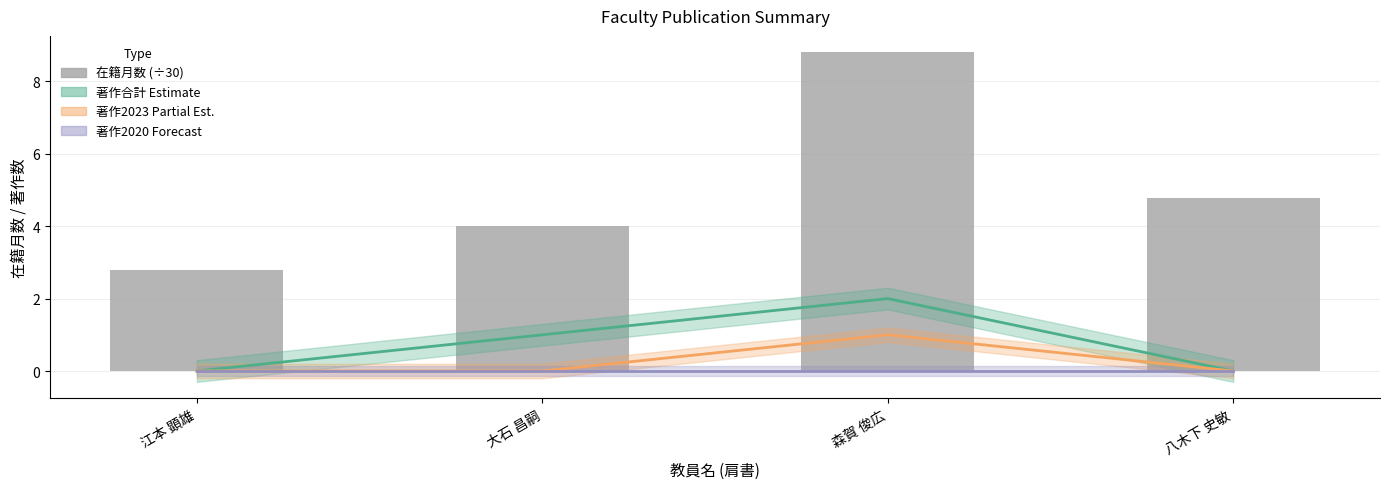

Is it true that 著作2023 line equals 1.0 at 森賀 俊広?

True